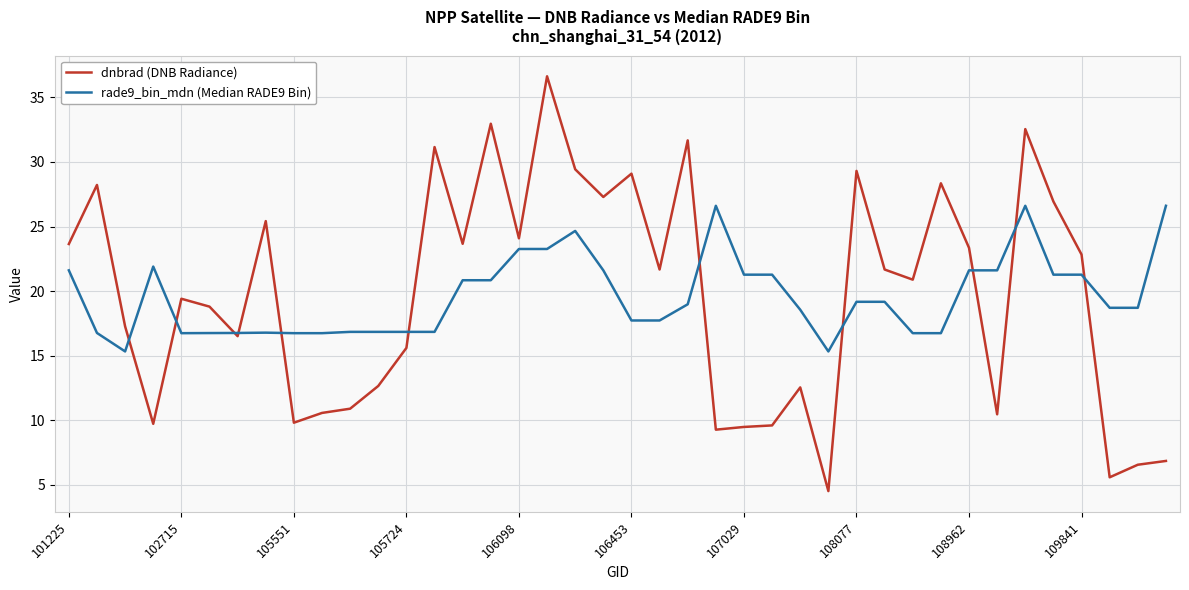

List the series in order of their peak value, lowest first.

rade9_bin_mdn (Median RADE9 Bin), dnbrad (DNB Radiance)